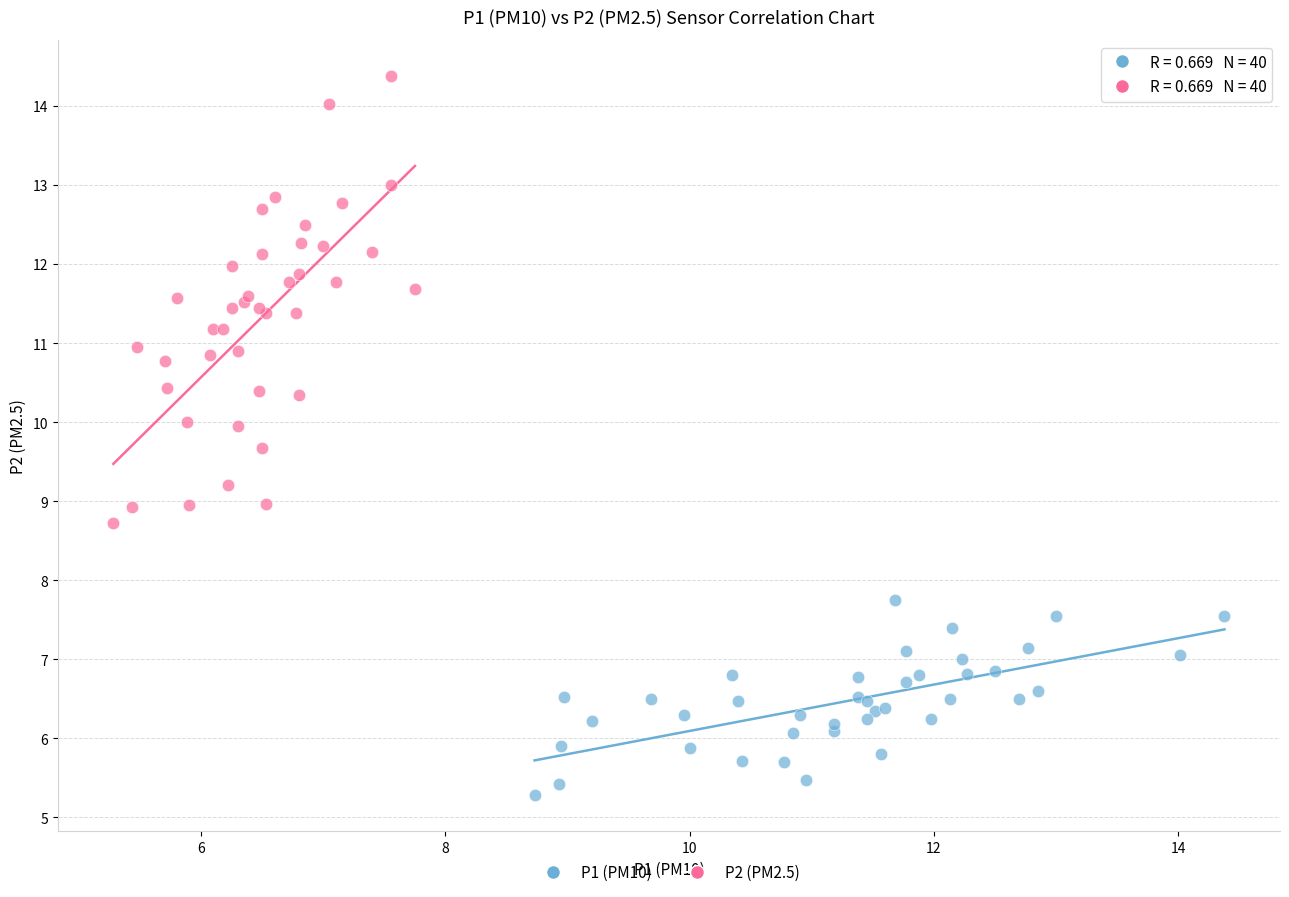

Which series has the largest Y range (max minus min)?

P2 (PM2.5)